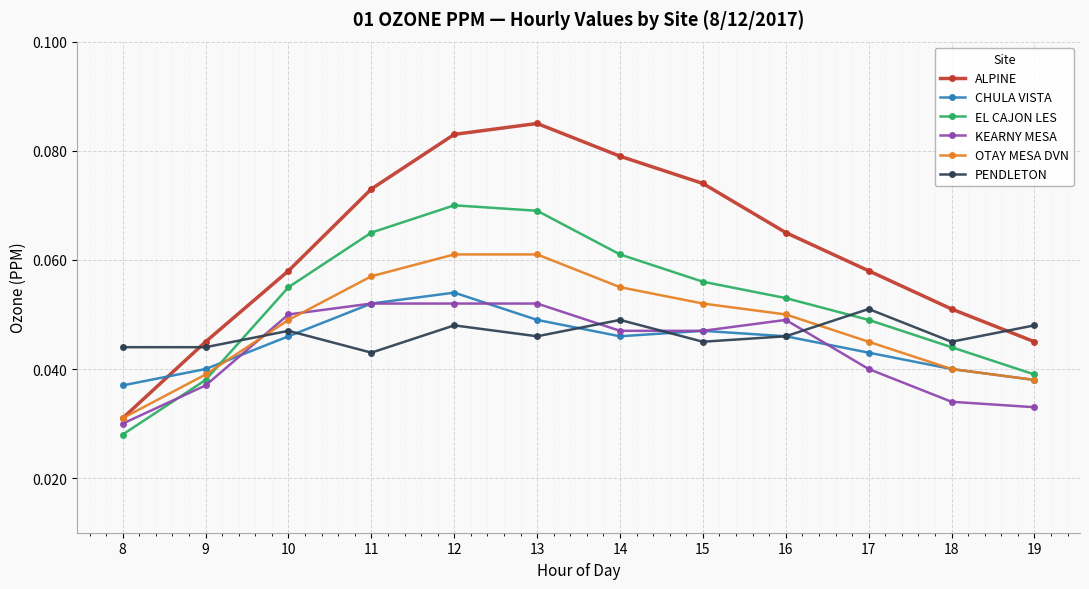

How many intersections are there between CHULA VISTA and ALPINE?

1